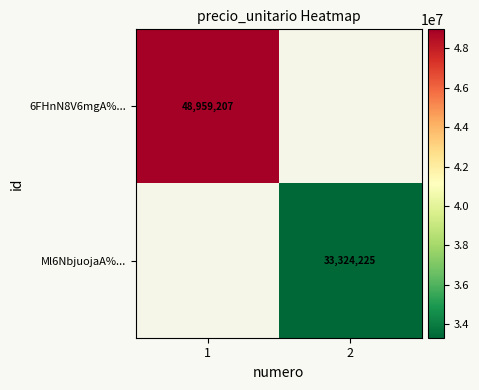

How many values in 6FHnN8V6mgA%... are above zero?

1